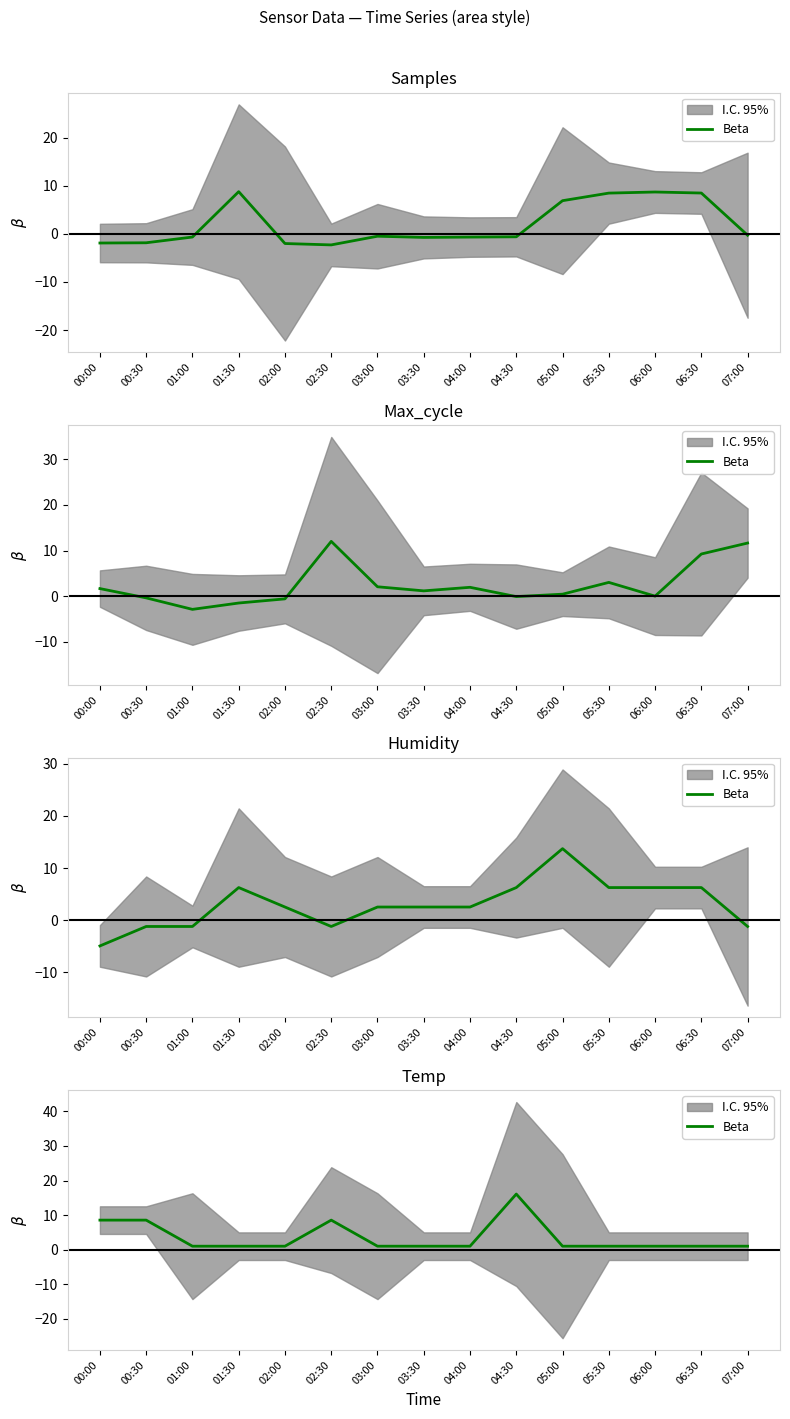

How many lines are shown in the chart?

1